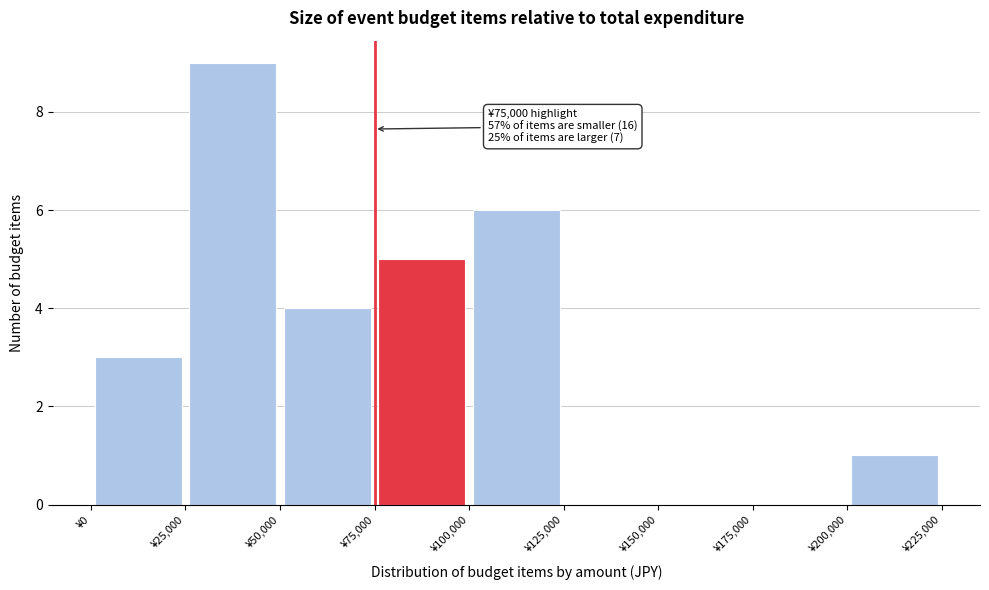

Over which range of the x-axis is the bar tallest?

25000 to 50000